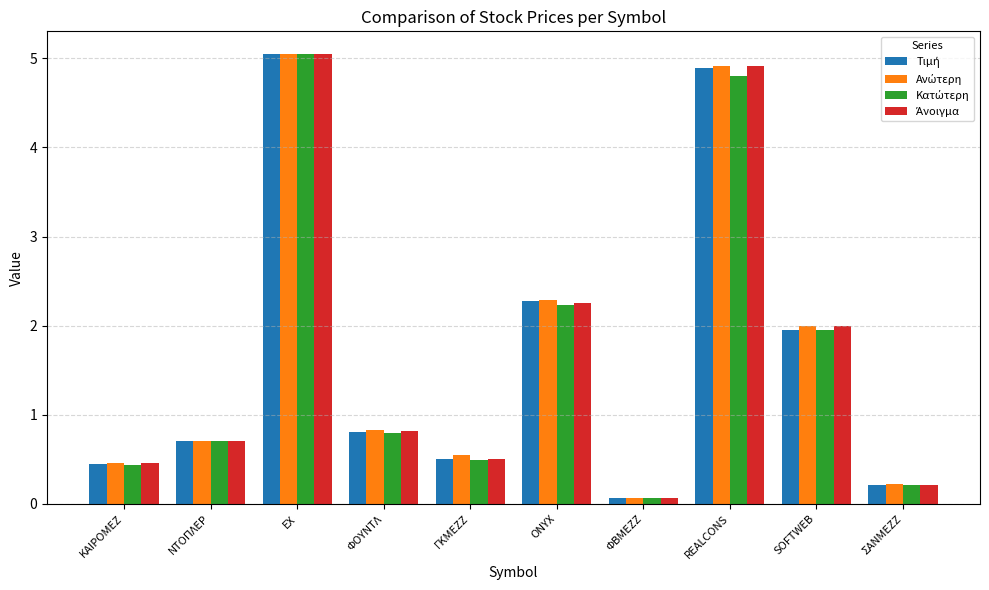

Which category has the highest value across all series?

ΕΧ